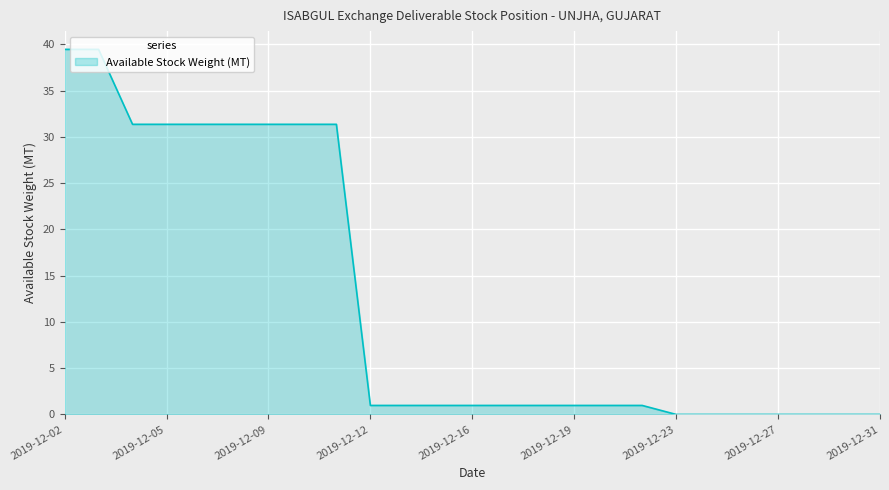

What is the maximum value shown in the chart?

39.5